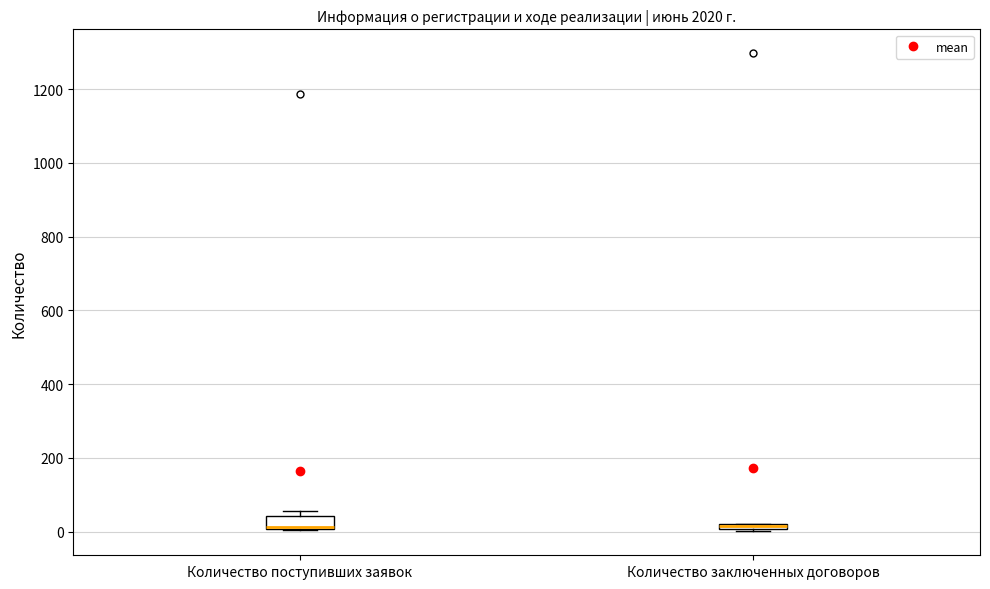

Comparing the boxes themselves (not the whiskers), which one is the tallest?

Количество поступивших заявок